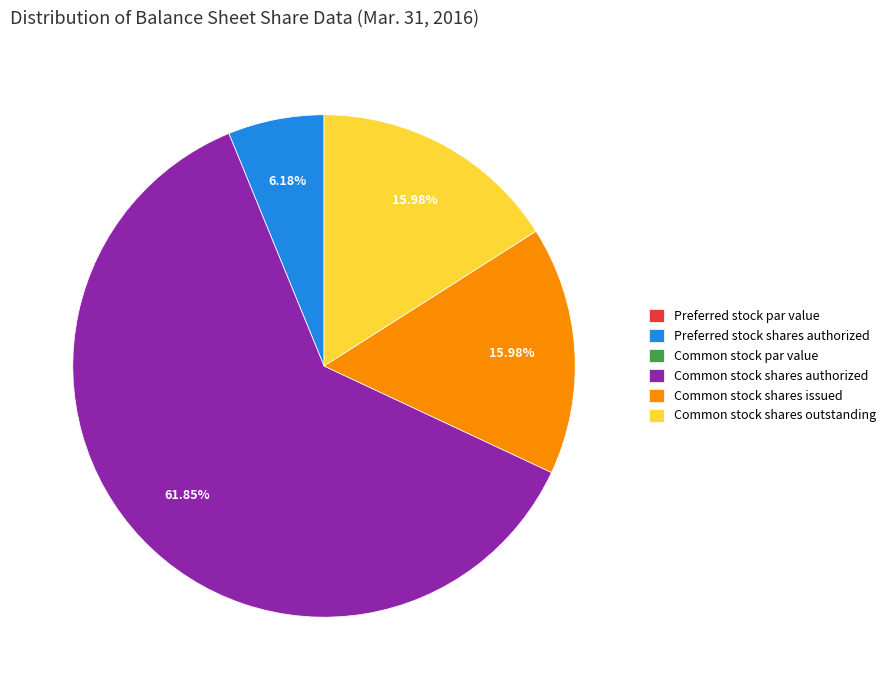

Which category has the biggest portion of the pie?

Common stock shares authorized